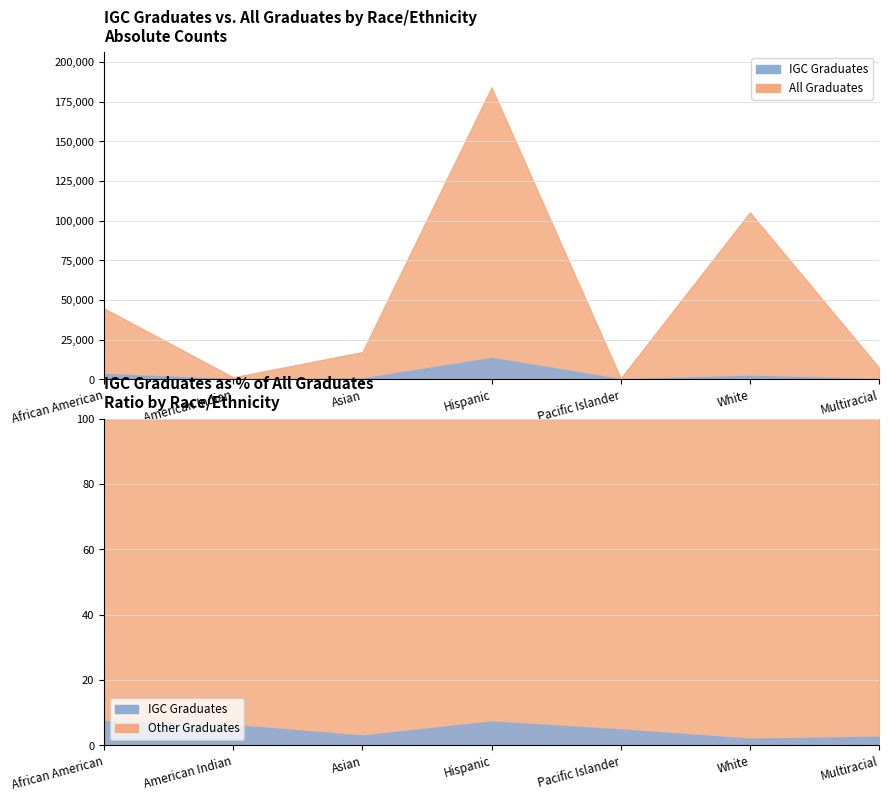

What is the maximum value for IGC Graduates?

13456